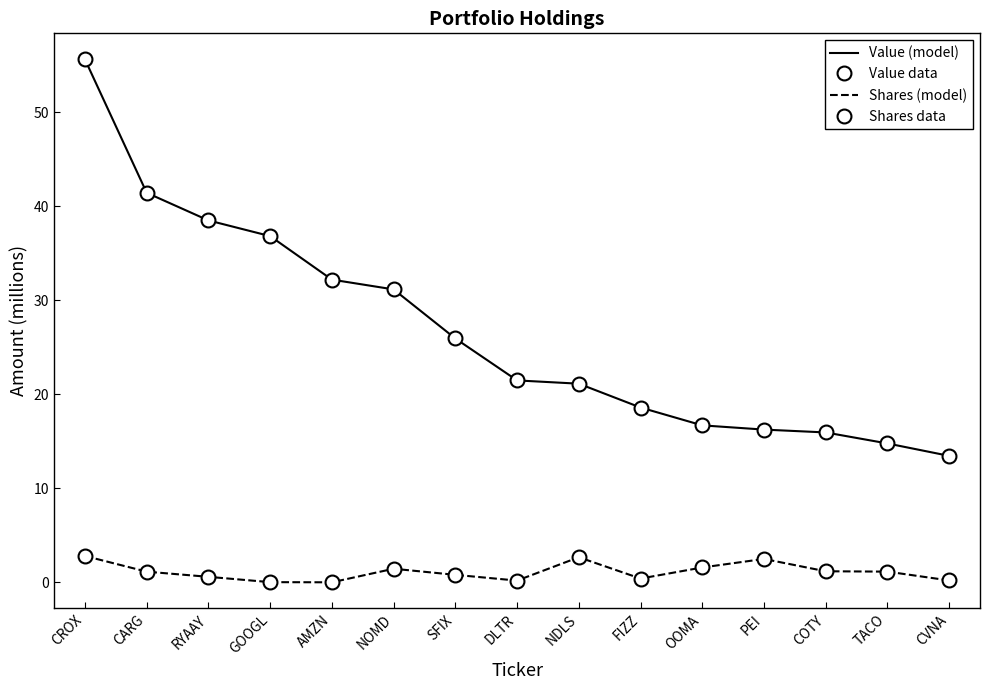

Between OOMA and AMZN, which is larger?

AMZN